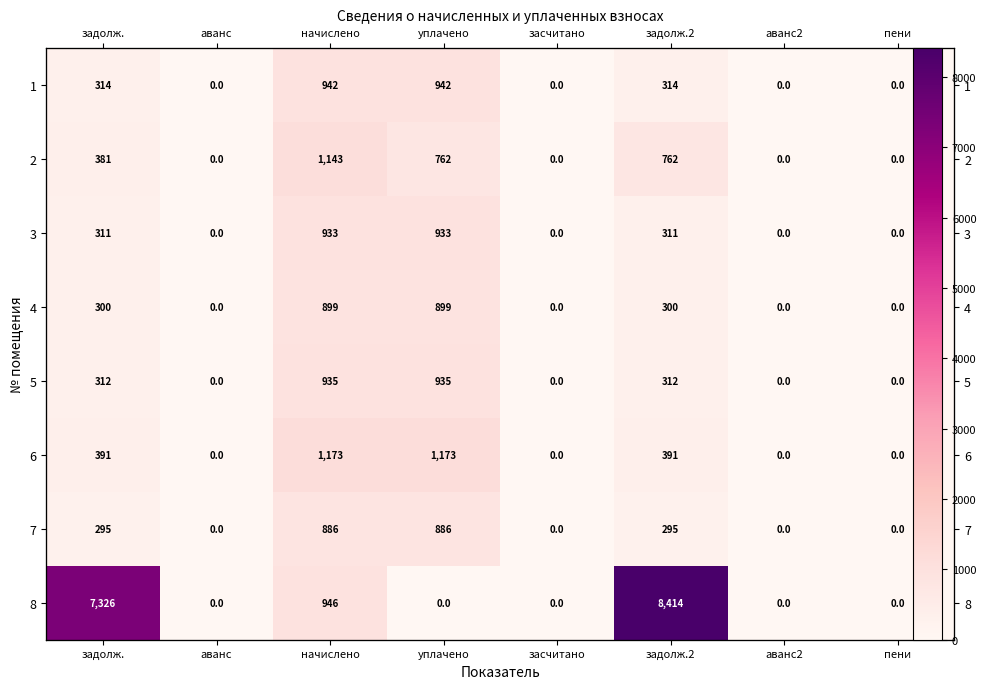

What is the average value of the 7 series?

295.2